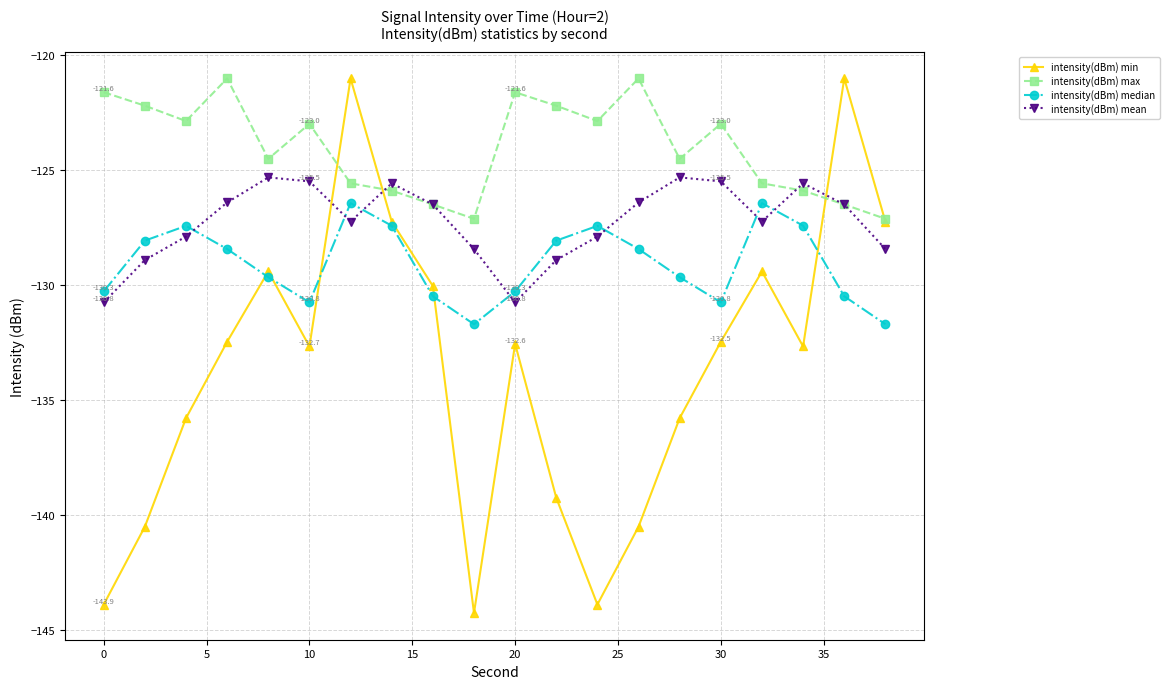

How many distinct data groups are displayed?

4